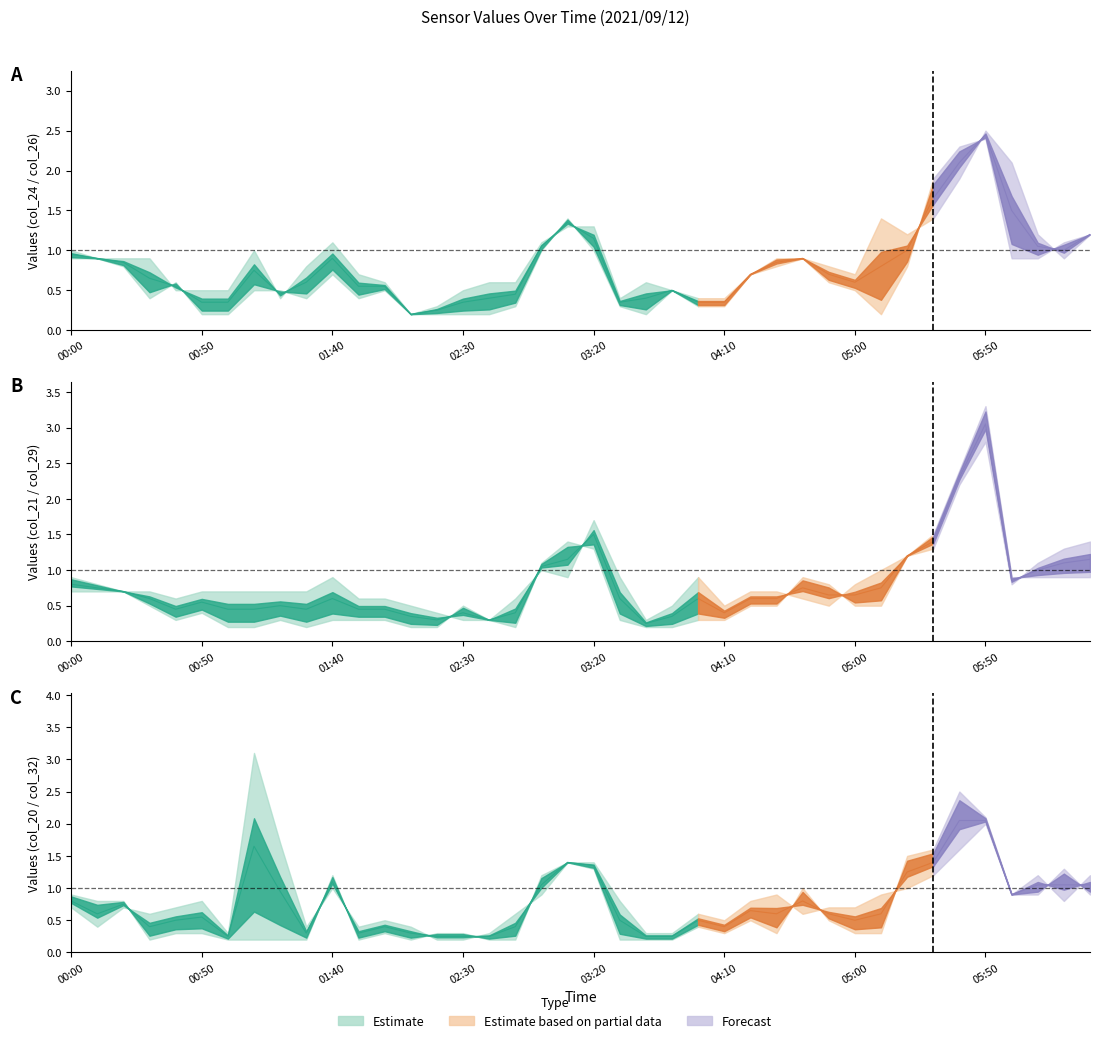

Rank the categories by col_20 value from highest to lowest.

7, 35, 8, 34, 19, 20, 33, 37, 39, 10, 32, 18, 27, 31, 36, 5, 21, 26, 38, 0, 2, 4, 29, 30, 3, 17, 24, 28, 12, 25, 1, 9, 11, 13, 6, 16, 22, 23, 14, 15